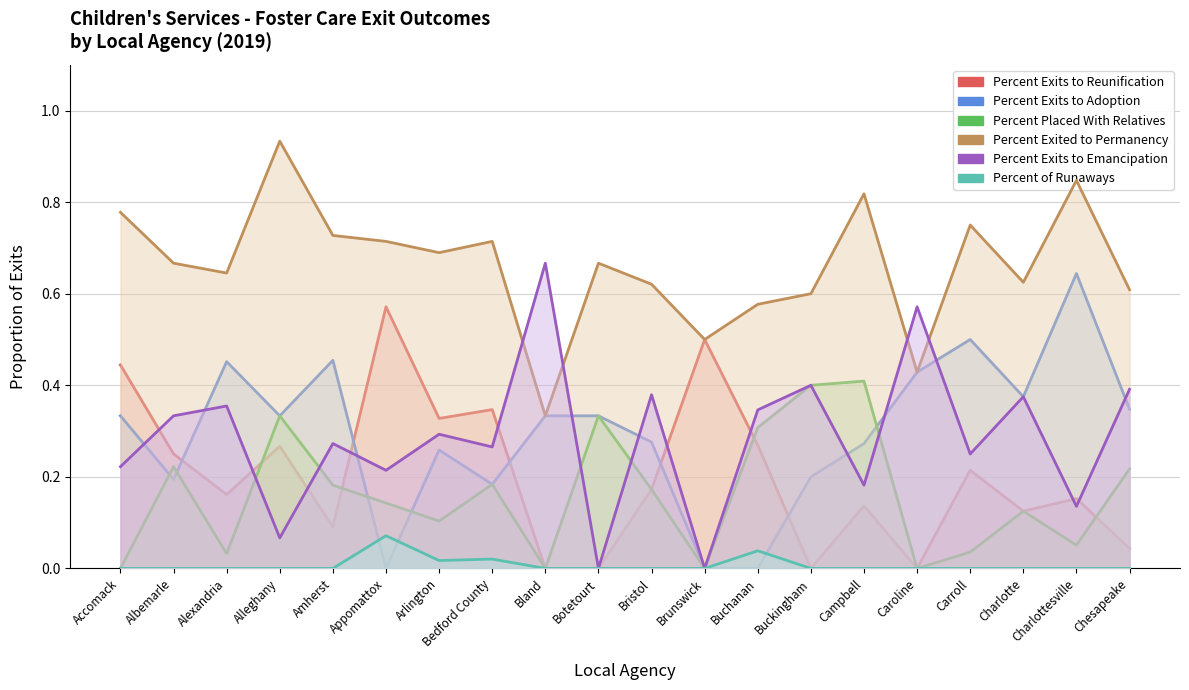

Reading left to right, transcribe all the data shown in this chart.

Percent Exits to Reunification: 0.4	0.2	0.2	0.3	0.1	0.6	0.3	0.3	0.0	0.0	0.2	0.5	0.3	0.0	0.1	0.0	0.2	0.1	0.2	0.0
Percent Exits to Adoption: 0.3	0.2	0.5	0.3	0.5	0.0	0.3	0.2	0.3	0.3	0.3	0.0	0.0	0.2	0.3	0.4	0.5	0.4	0.6	0.3
Percent Placed With Relatives: 0.0	0.2	0.0	0.3	0.2	0.1	0.1	0.2	0.0	0.3	0.2	0.0	0.3	0.4	0.4	0.0	0.0	0.1	0.1	0.2
Percent Exited to Permanency: 0.8	0.7	0.6	0.9	0.7	0.7	0.7	0.7	0.3	0.7	0.6	0.5	0.6	0.6	0.8	0.4	0.8	0.6	0.8	0.6
Percent Exits to Emancipation: 0.2	0.3	0.4	0.1	0.3	0.2	0.3	0.3	0.7	0.0	0.4	0.0	0.3	0.4	0.2	0.6	0.2	0.4	0.1	0.4
Percent of Runaways: 0.0	0.0	0.0	0.0	0.0	0.1	0.0	0.0	0.0	0.0	0.0	0.0	0.0	0.0	0.0	0.0	0.0	0.0	0.0	0.0